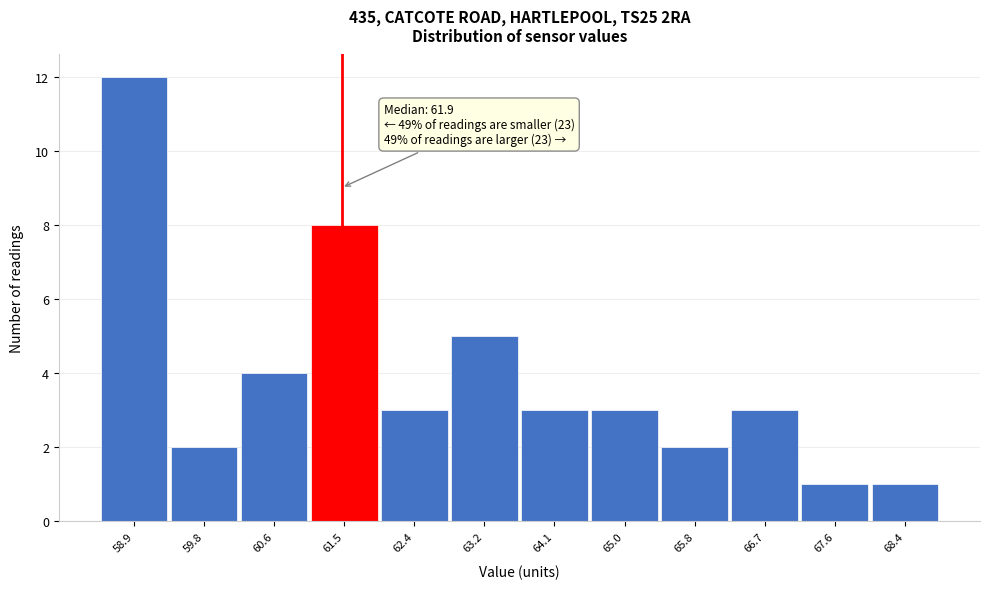

Reading left to right, transcribe all the data shown in this chart.

12	2	4	8	3	5	3	3	2	3	1	1